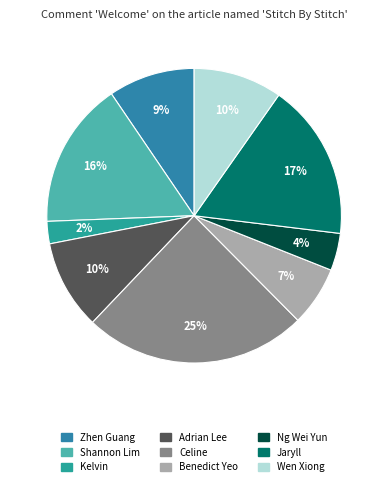

What is the ratio of the value at Adrian Lee to the value at Jaryll?

0.6